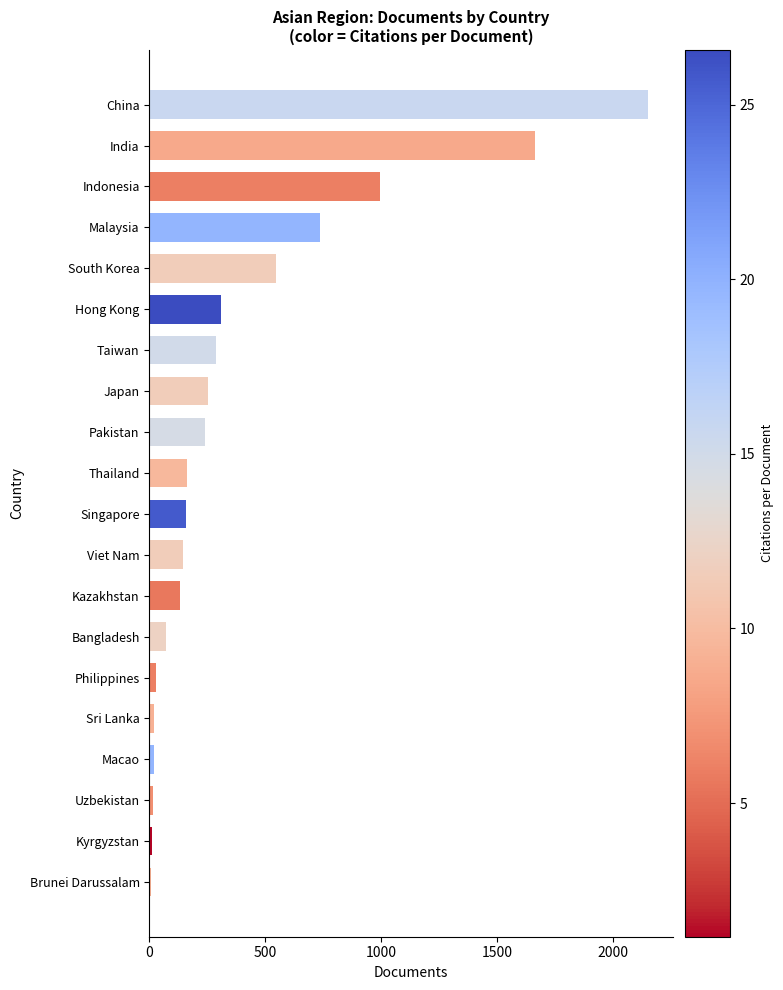

At which label is the value closest to 1080?

Indonesia